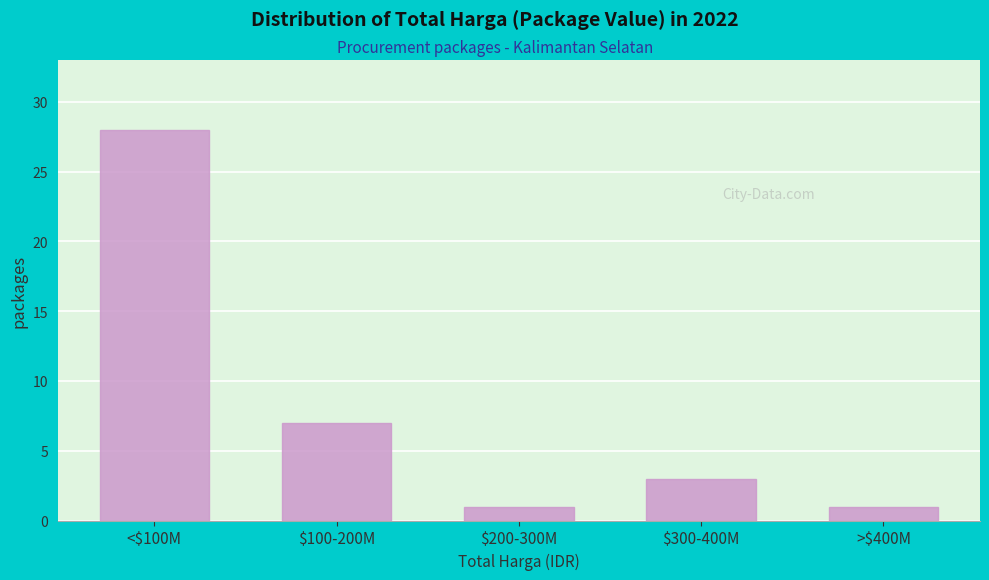

Reading left to right, extract all data points from this chart.

28	7	1	3	1